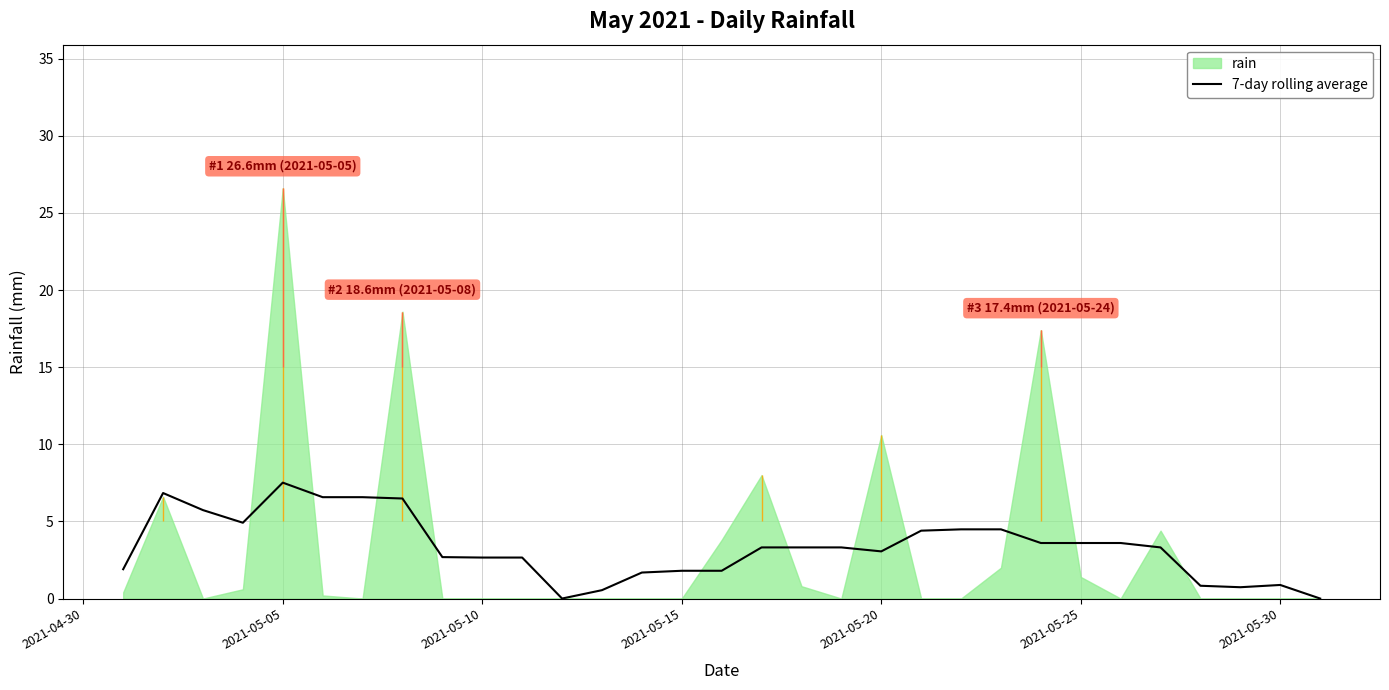

Does the chart have visible grid lines?

Yes